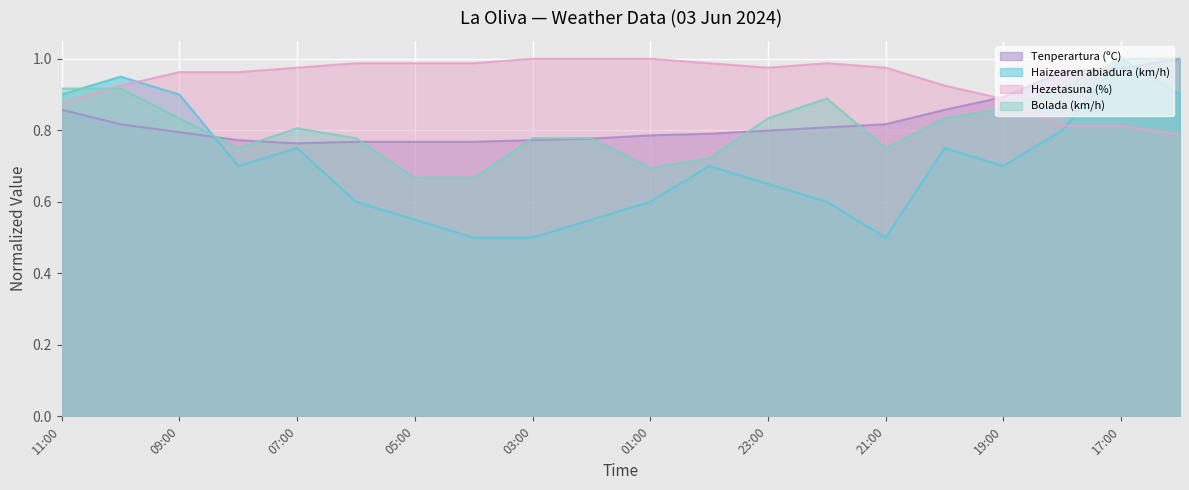

Count the number of data series in this chart.

4